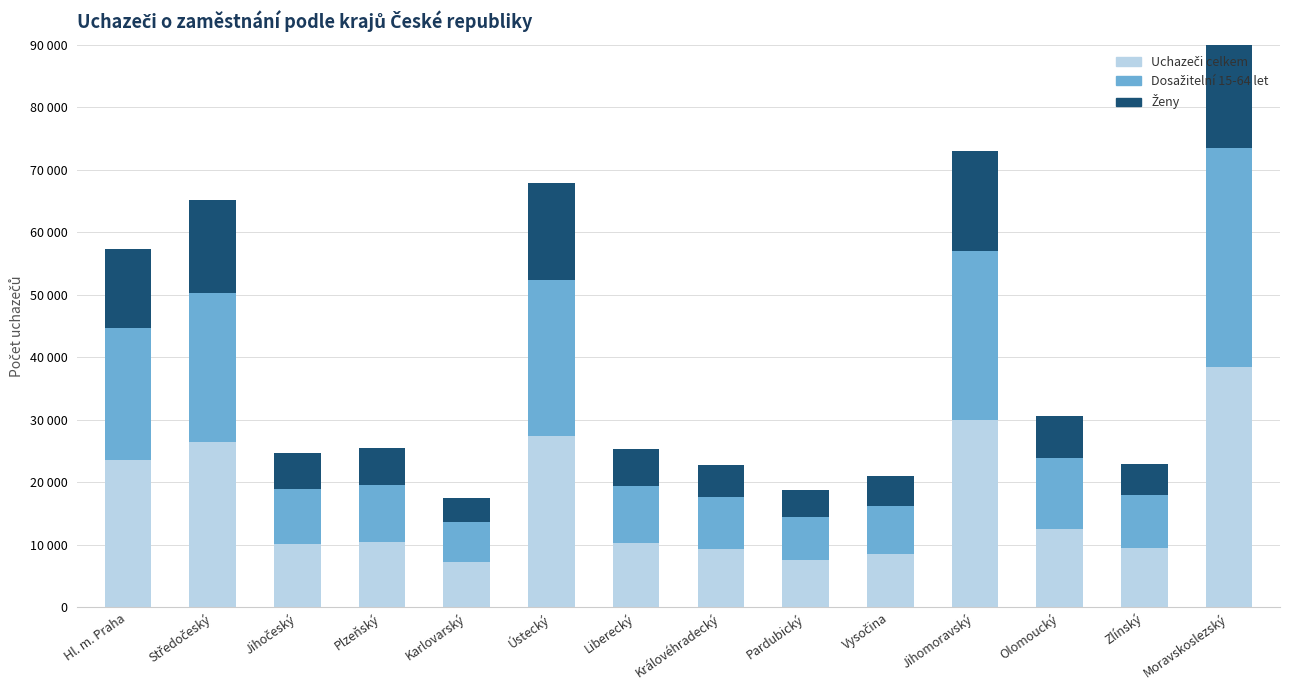

How many bars are there in each group?

3